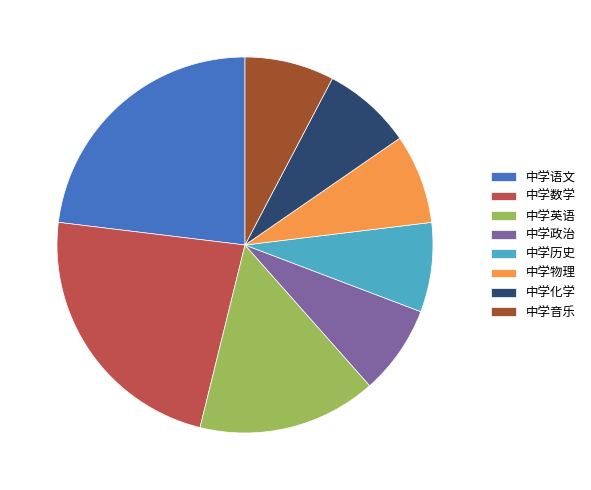

Which has a higher value, 中学数学 or 中学物理?

中学数学